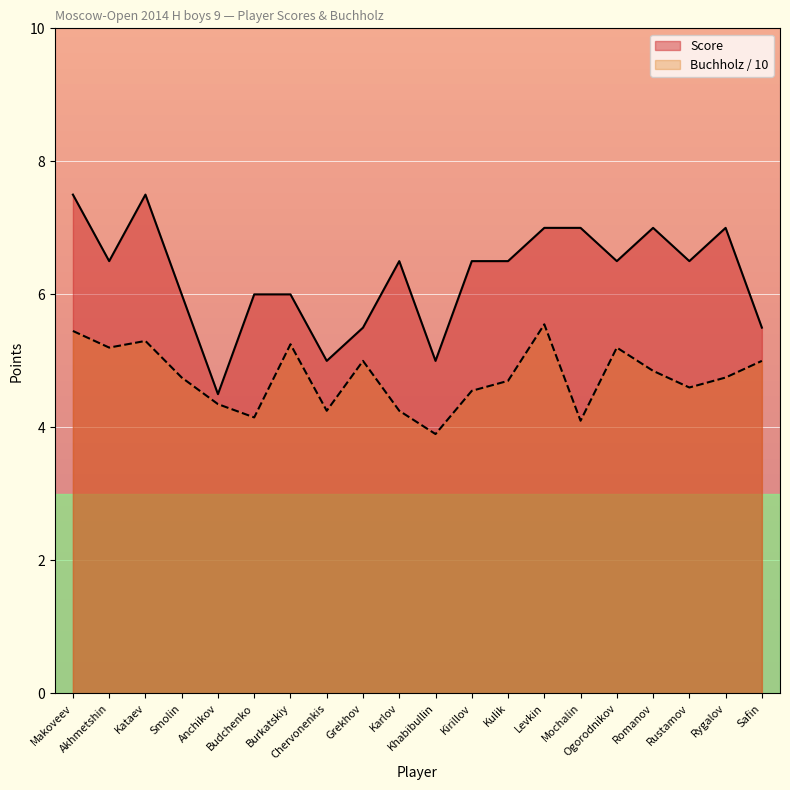

Reading left to right, what are all the values shown in this chart?

Score: 7.5	6.5	7.5	6.0	4.5	6.0	6.0	5.0	5.5	6.5	5.0	6.5	6.5	7.0	7.0	6.5	7.0	6.5	7.0	5.5
Buchholz: 5.5	5.2	5.3	4.8	4.3	4.2	5.2	4.2	5.0	4.2	3.9	4.5	4.7	5.5	4.1	5.2	4.8	4.6	4.8	5.0